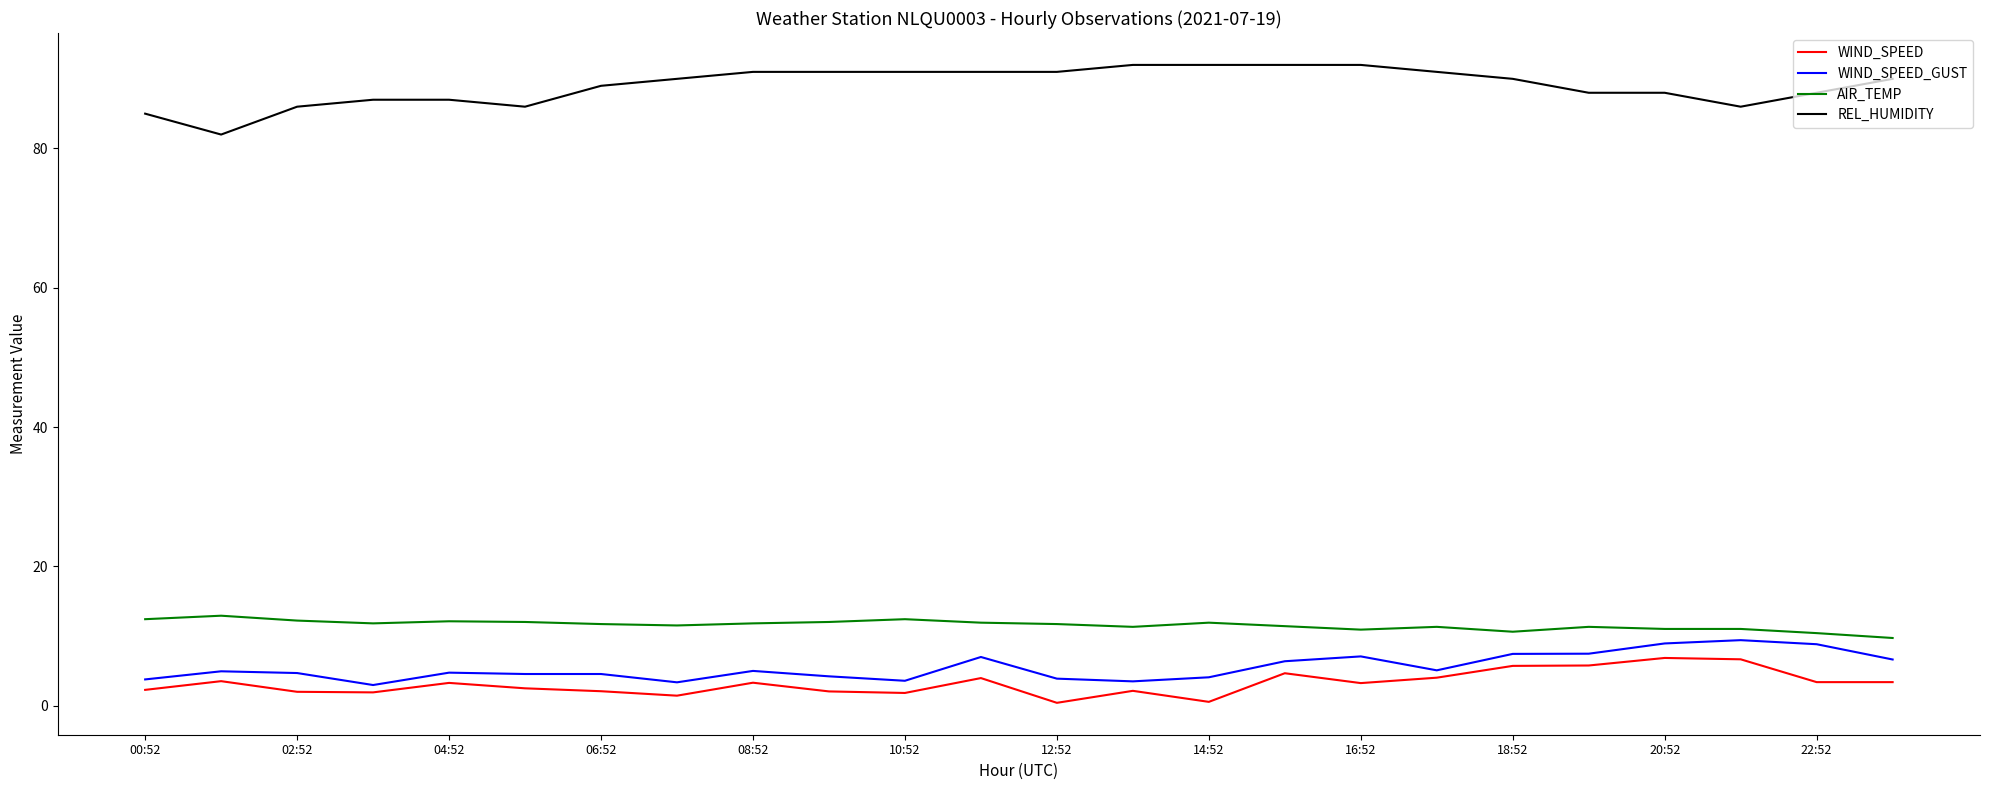

True or false: AIR_TEMP and WIND_SPEED cross at least once.

False